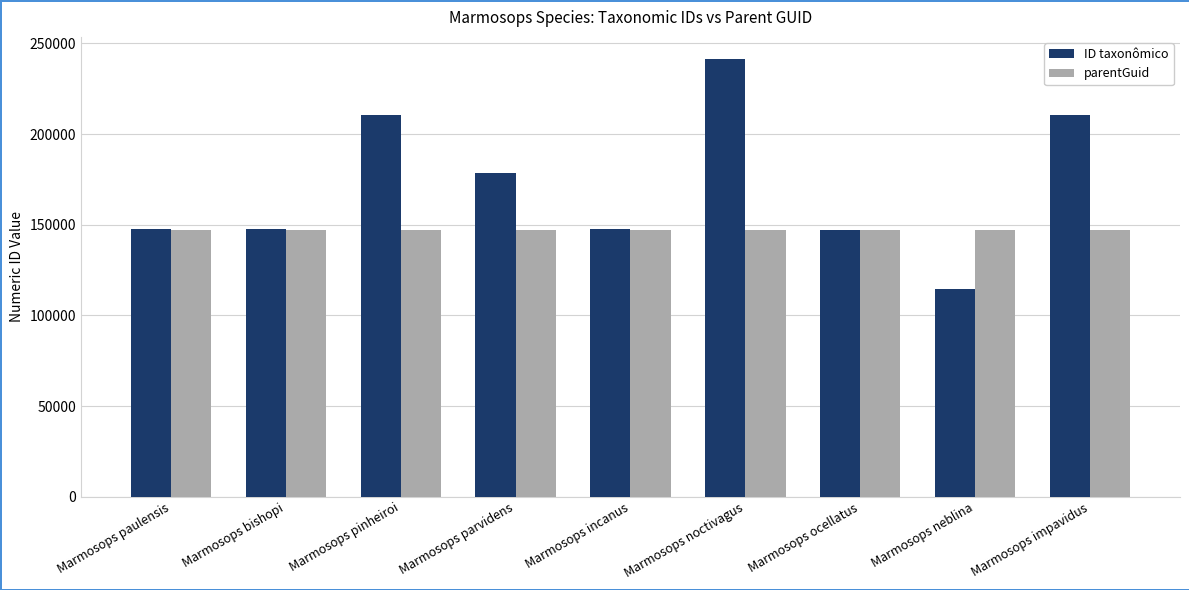

List the series in order of their overall mean, lowest first.

parentGuid, ID taxonômico